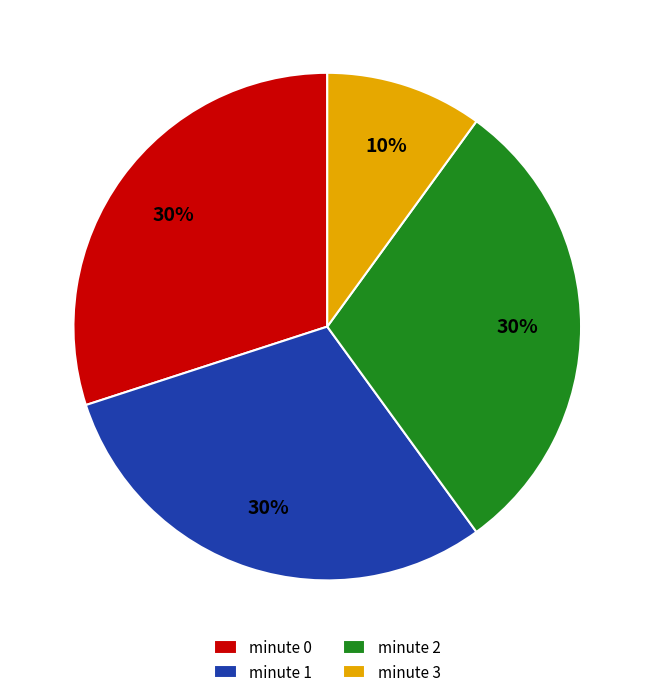

Count the number of slices in the pie.

4